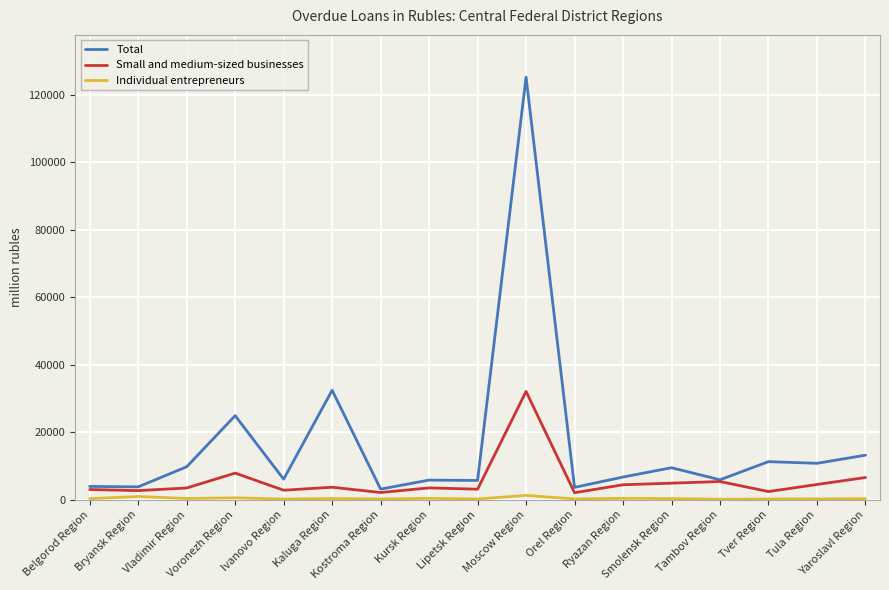

What is the greatest value displayed?

125308